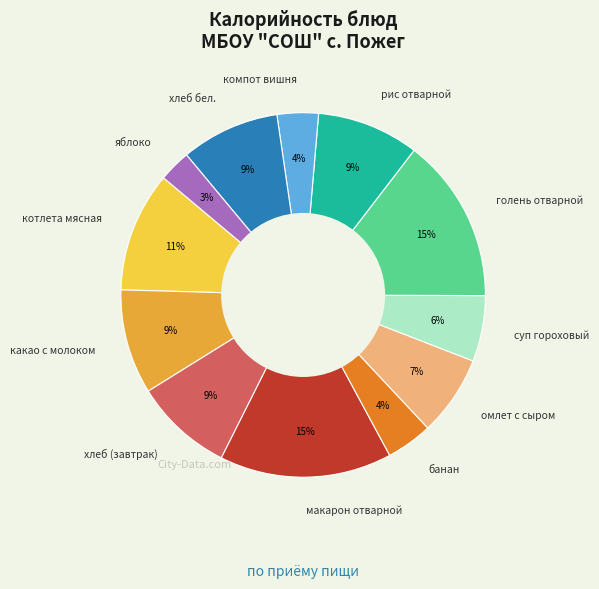

How many slices are in this pie chart?

12